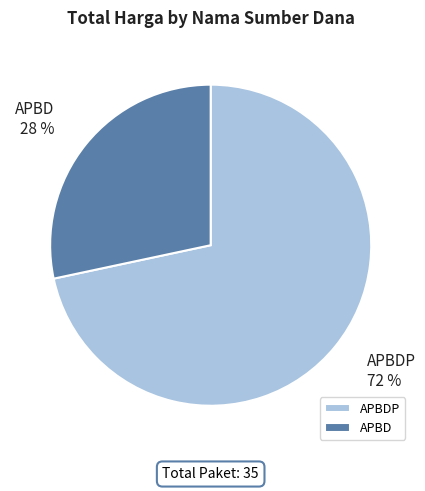

Does APBD represent more than half of the total?

No